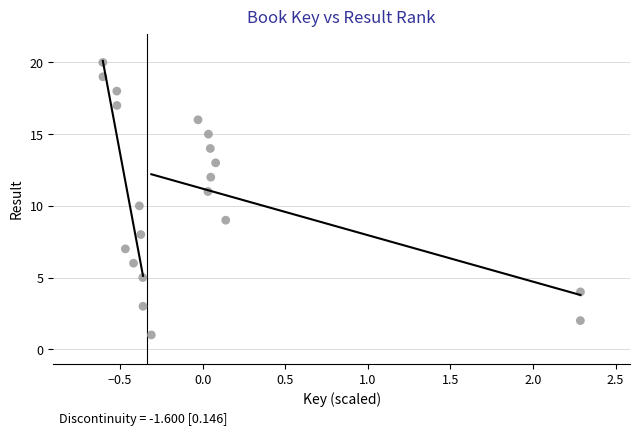

What is the range of Y values (max minus min)?

19